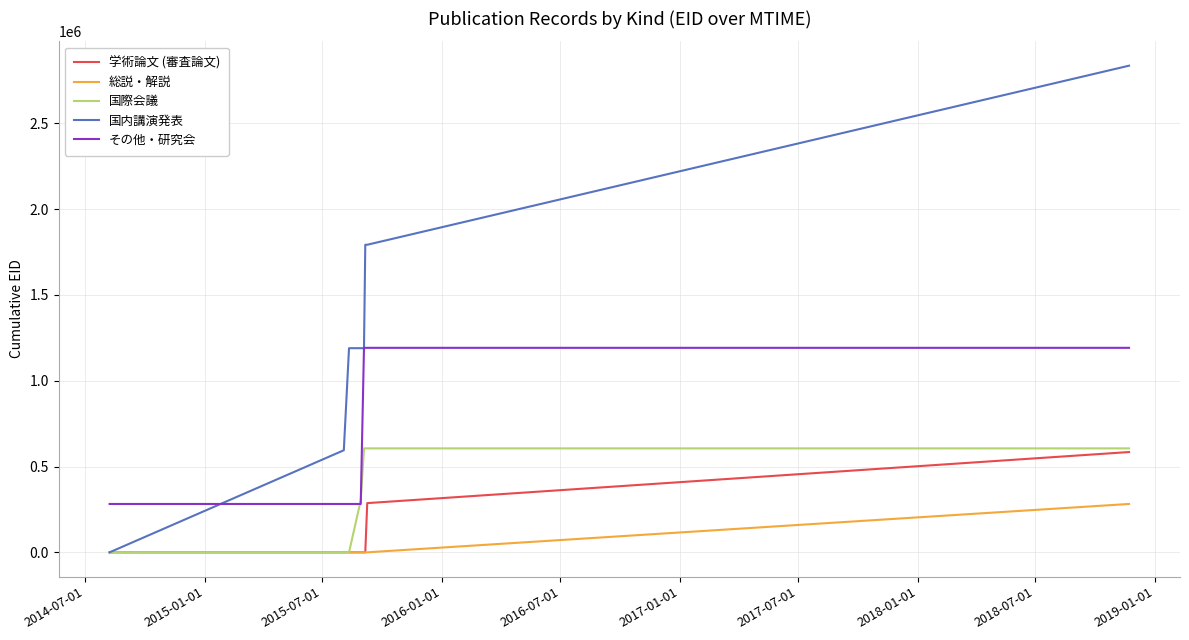

What is the minimum value for その他・研究会?

281740